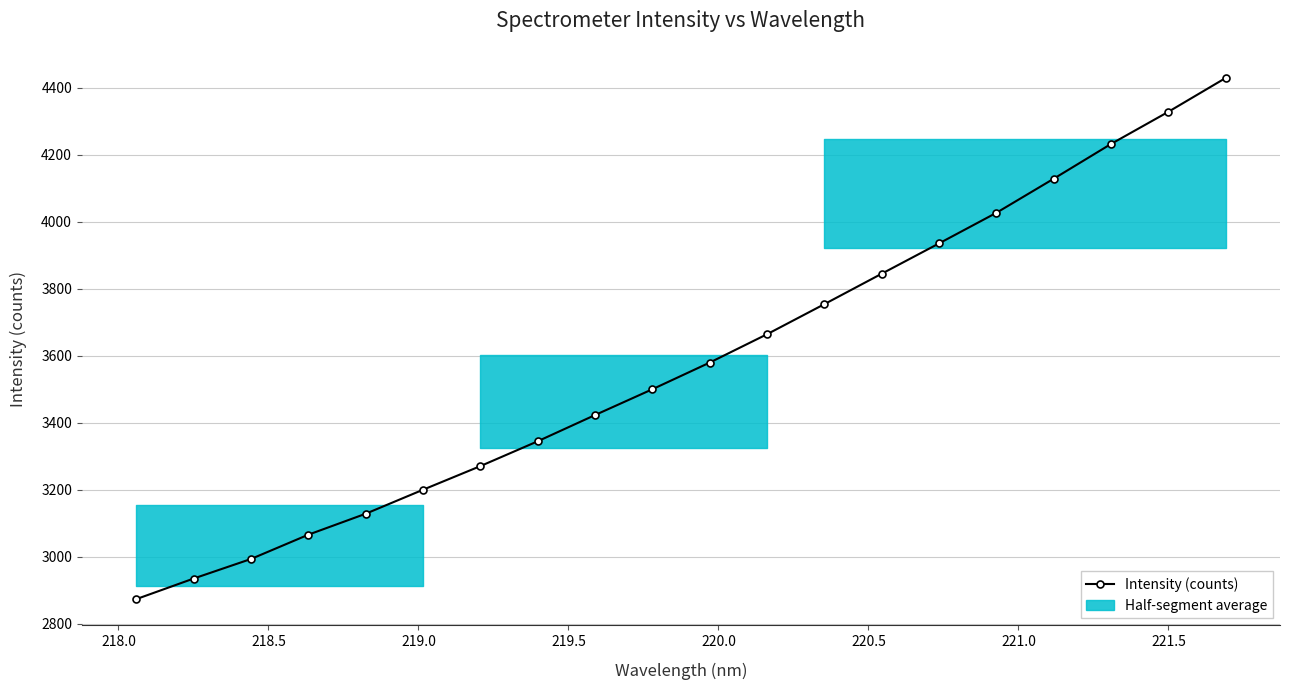

What is the maximum value for Intensity (counts)?

4428.4